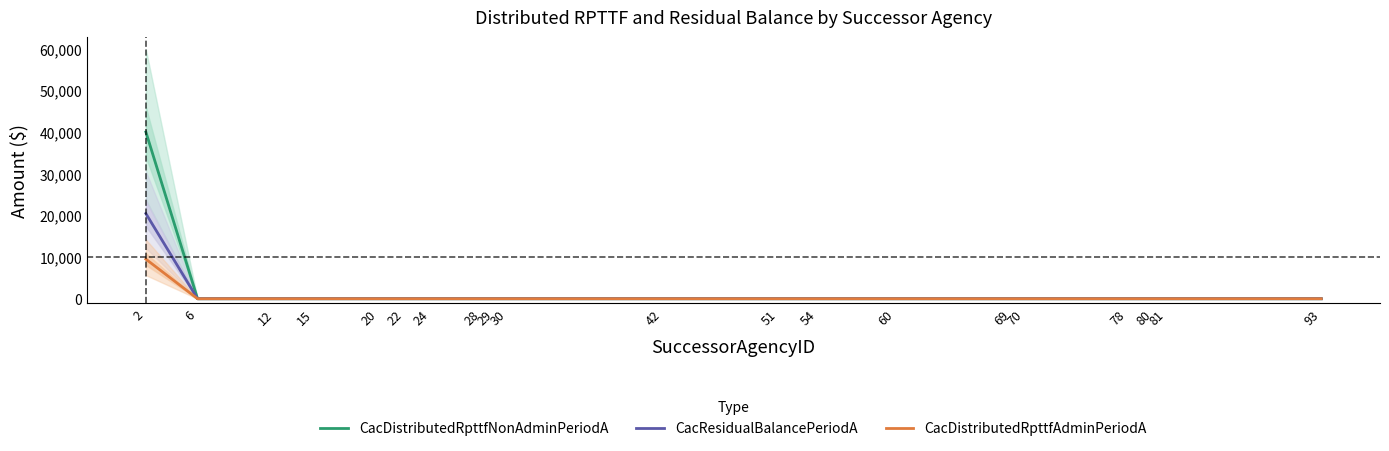

What is the sum of all CacDistributedRpttfAdminPeriodA values?

9500